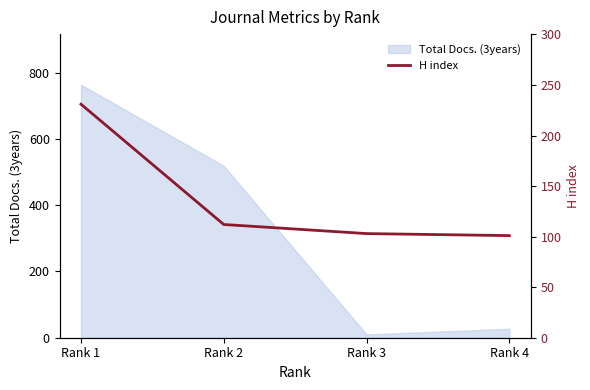

Reading left to right, list all the values displayed in this chart.

Rank 1=231	Rank 2=112	Rank 3=103	Rank 4=101